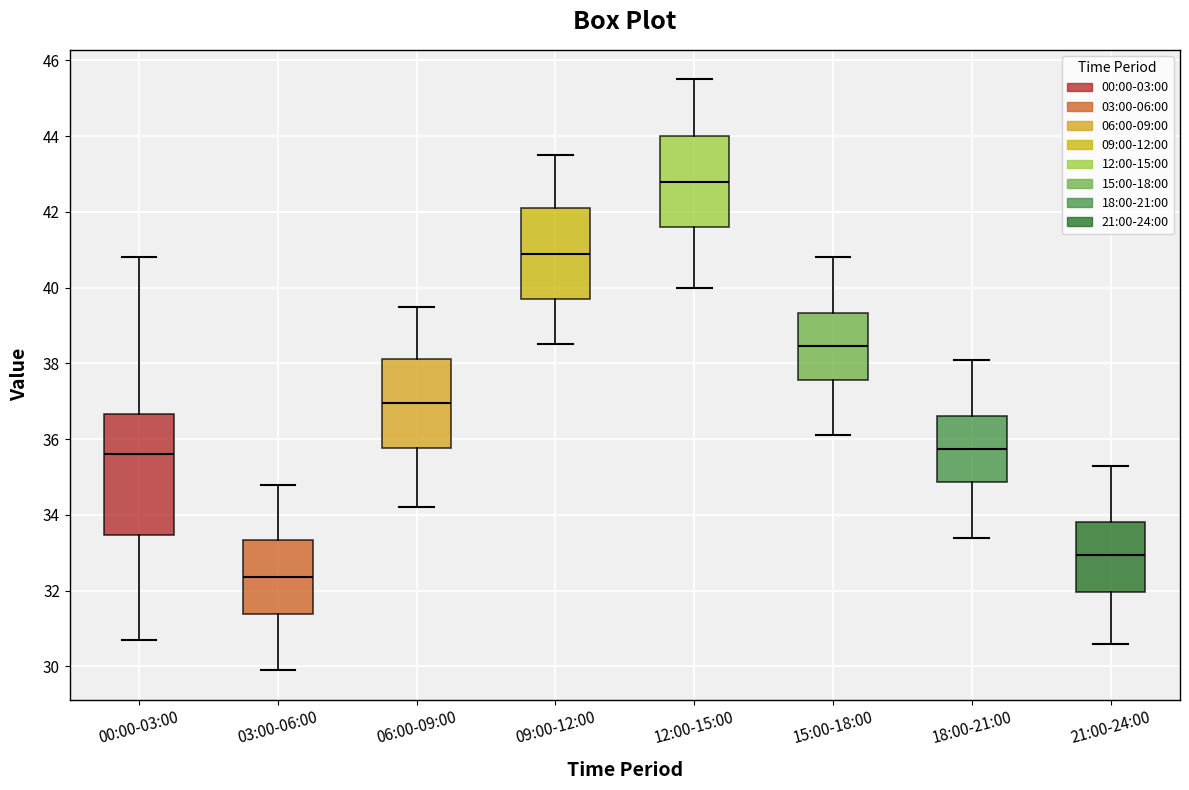

Where does the lower whisker of the box for 15:00-18:00 end on the y-axis? The values are not printed on the chart, so give them approximately, as read against the axis.

36.2